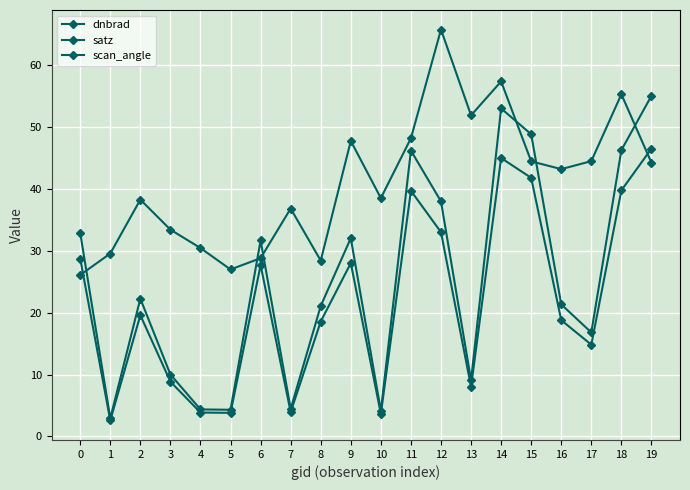

How many series are shown in this chart?

3